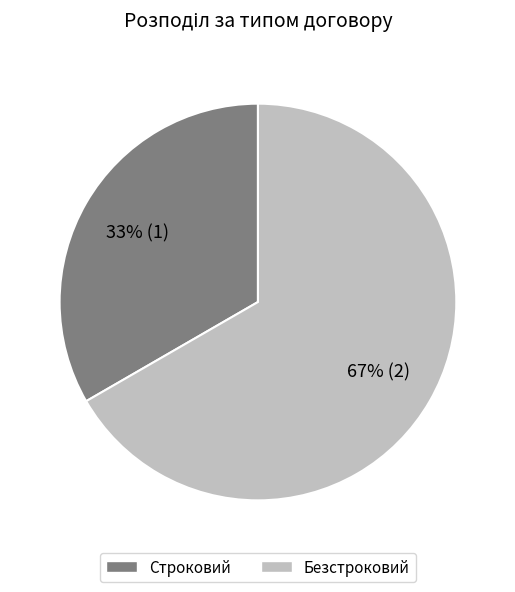

Is the sum of Строковий and Безстроковий greater than half?

Yes